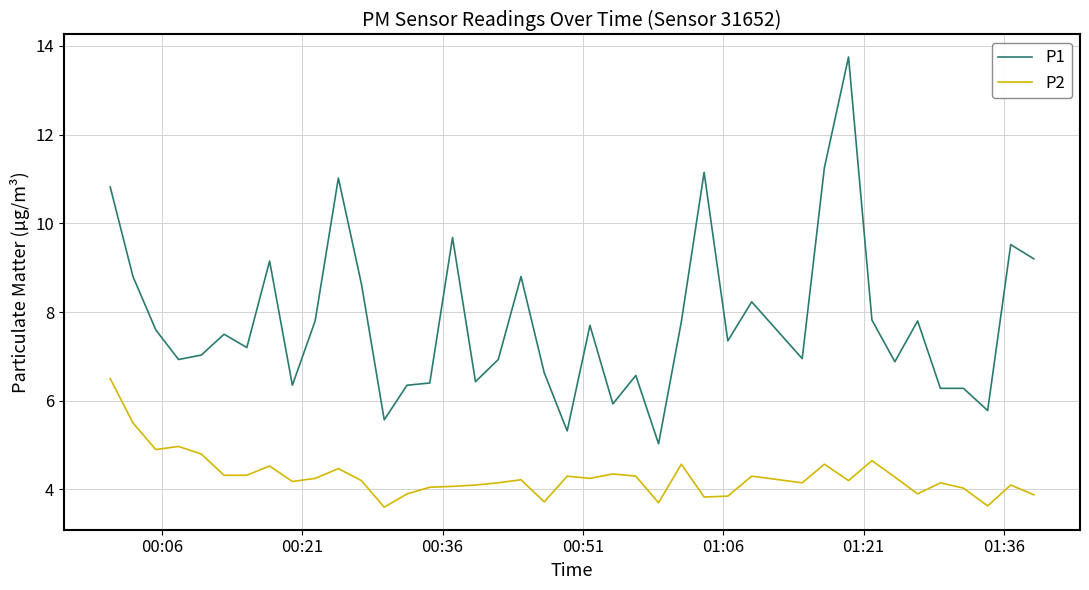

How many lines are shown in the chart?

2